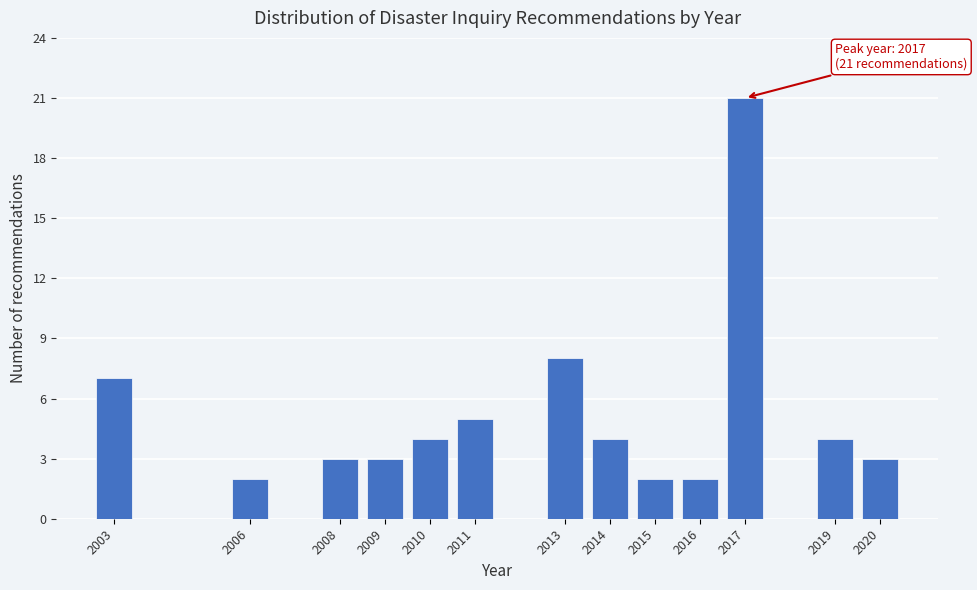

Reading left to right, what are all the values shown in this chart?

7	2	3	3	4	5	8	4	2	2	21	4	3